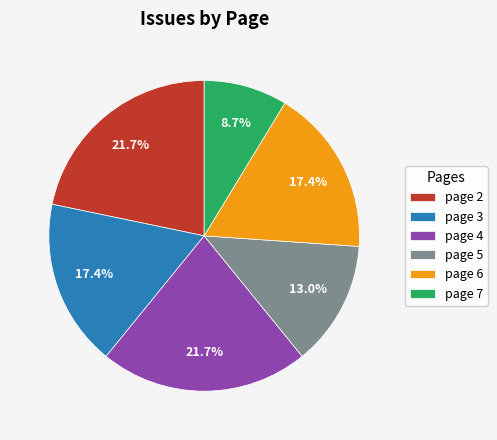

Does page 6 account for over 50% of the chart?

No